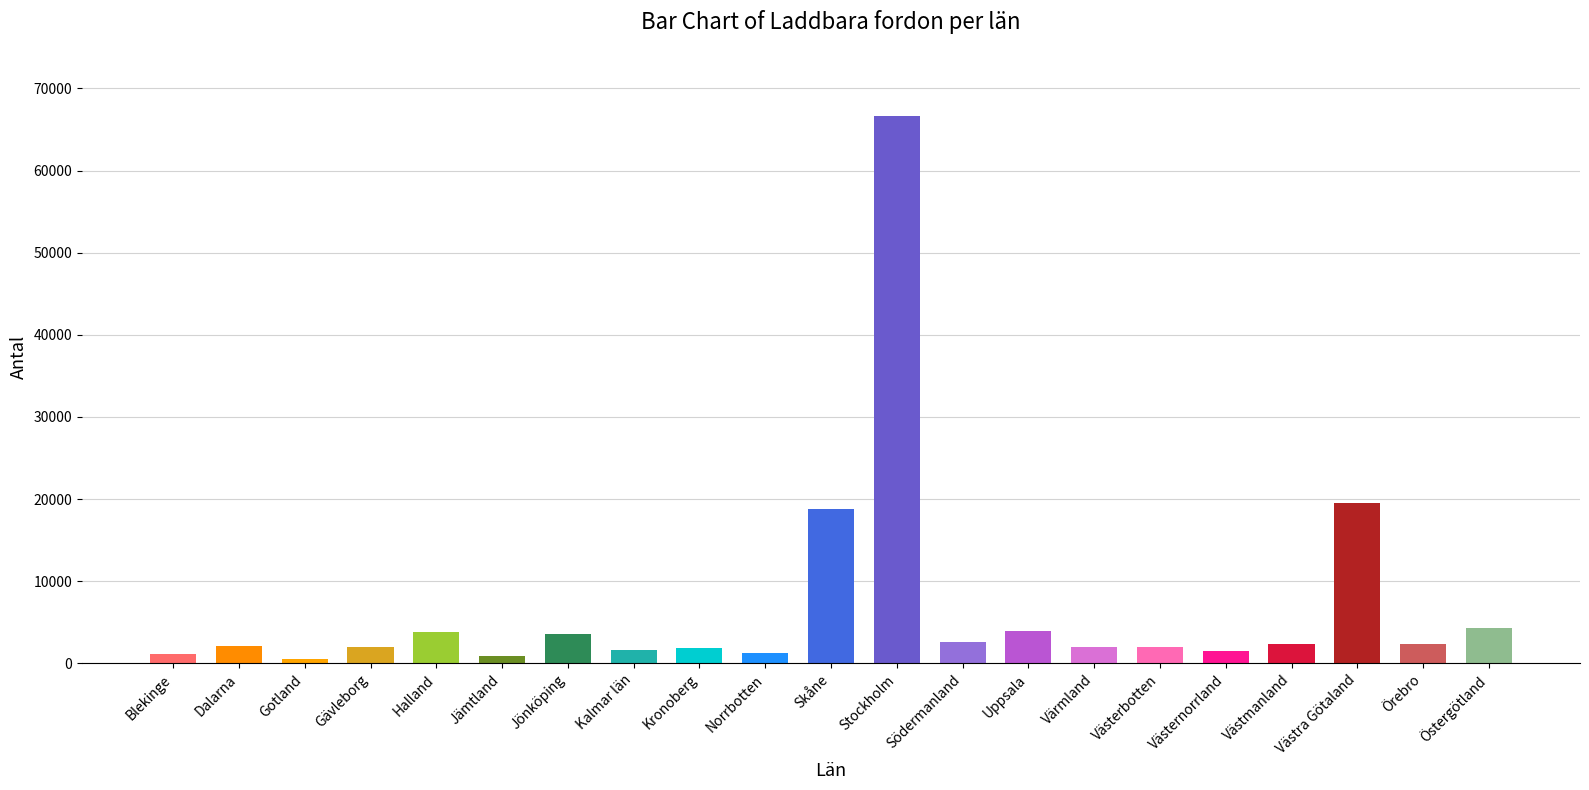

What is the maximum value shown in the chart?

66704